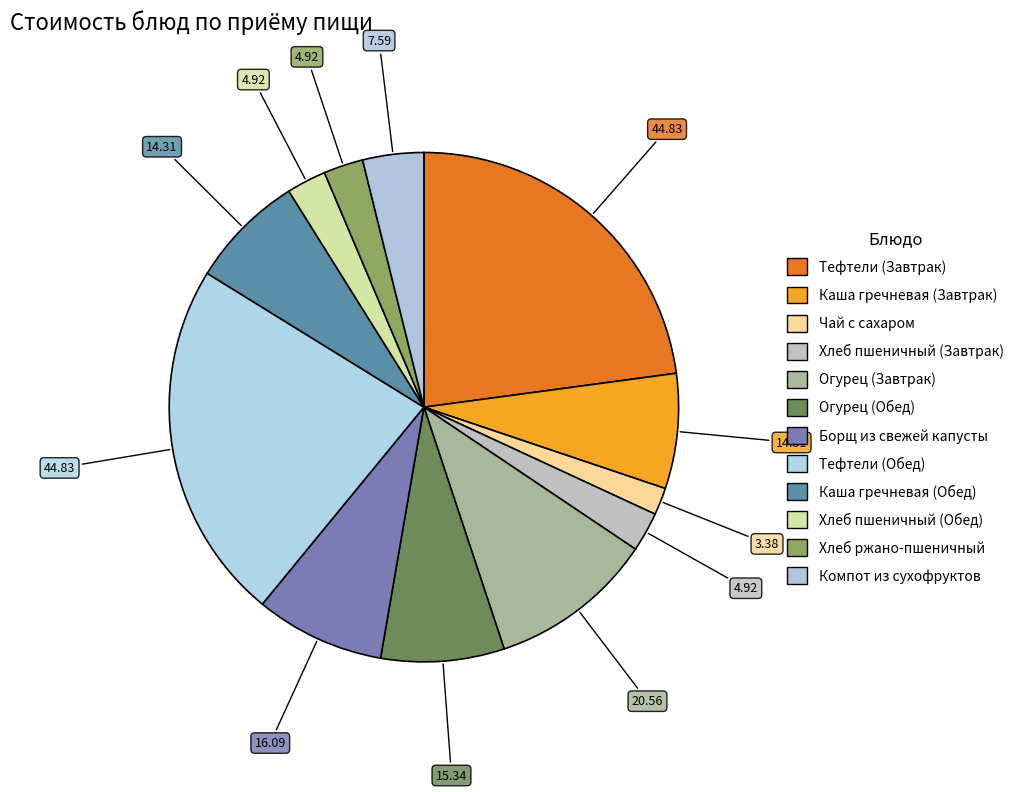

Count the number of slices in the pie.

12